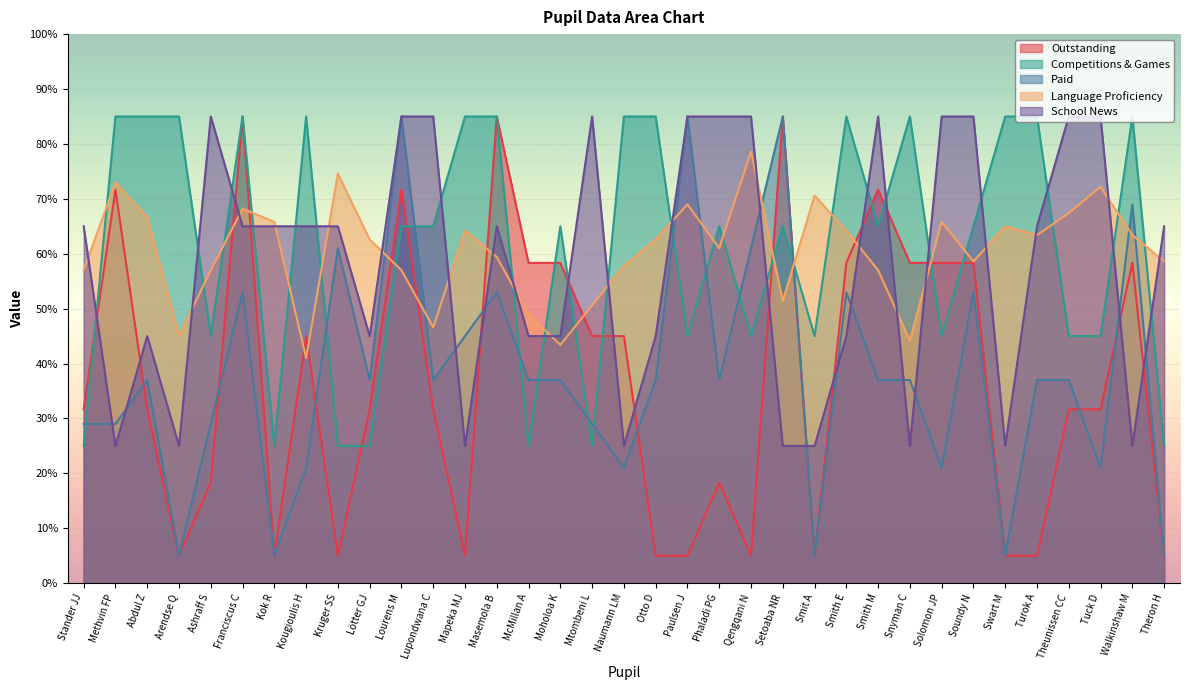

Which has a higher value, Ashraff S or Lourens M?

Lourens M